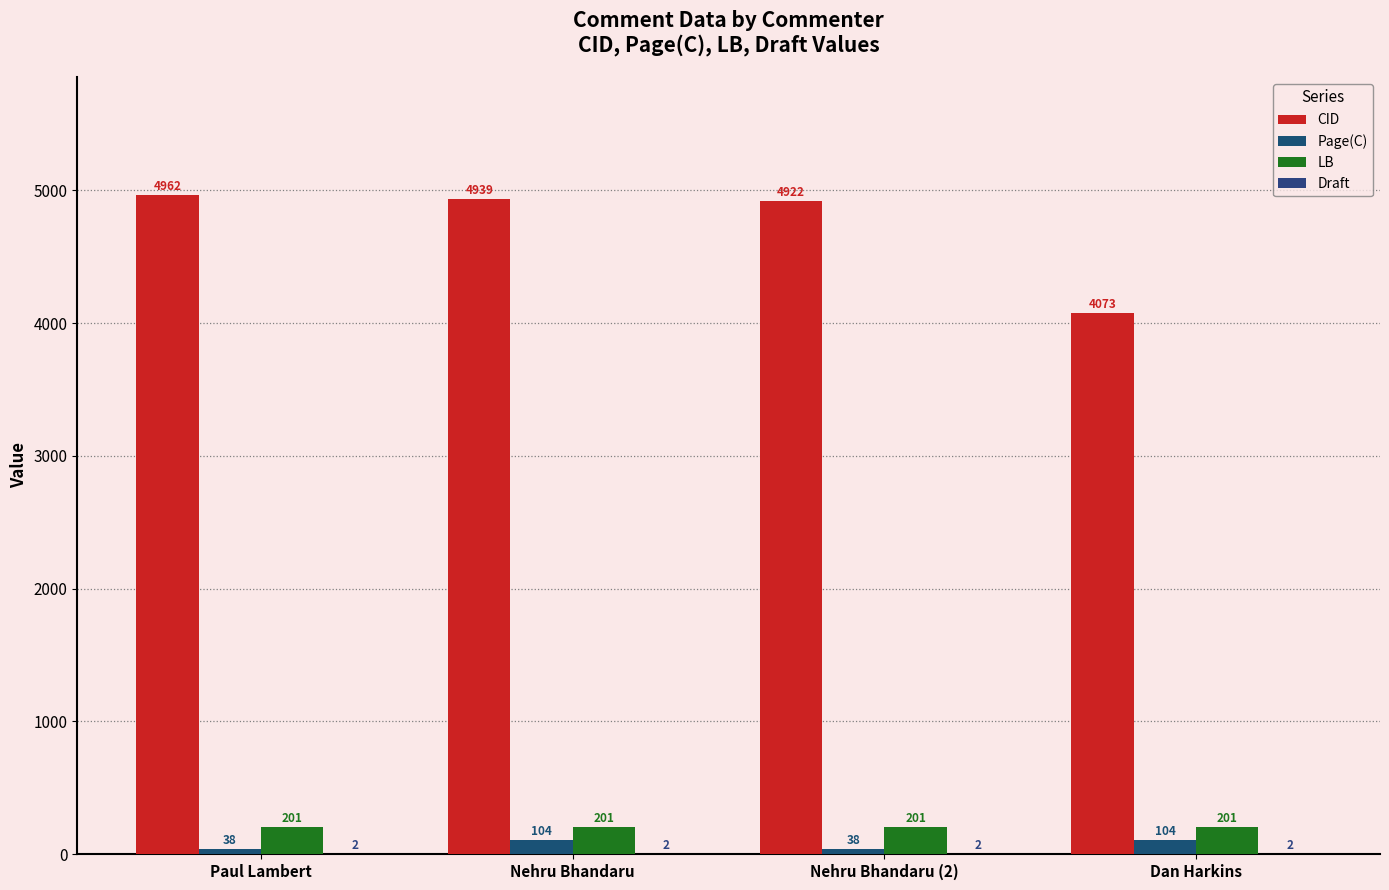

What is the value of the Page(C) bar at the 3rd from the left?

38